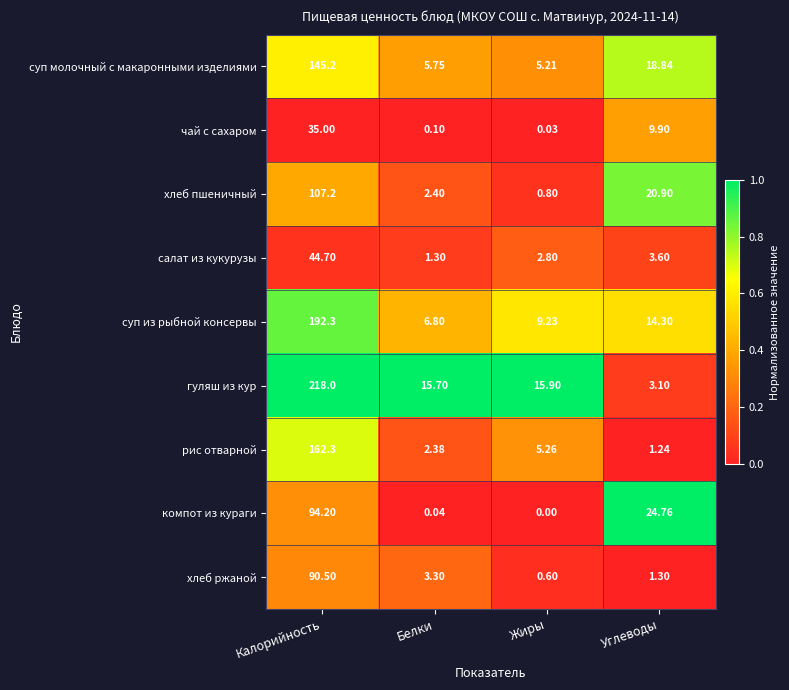

At which category is the sum across all series the highest?

Калорийность